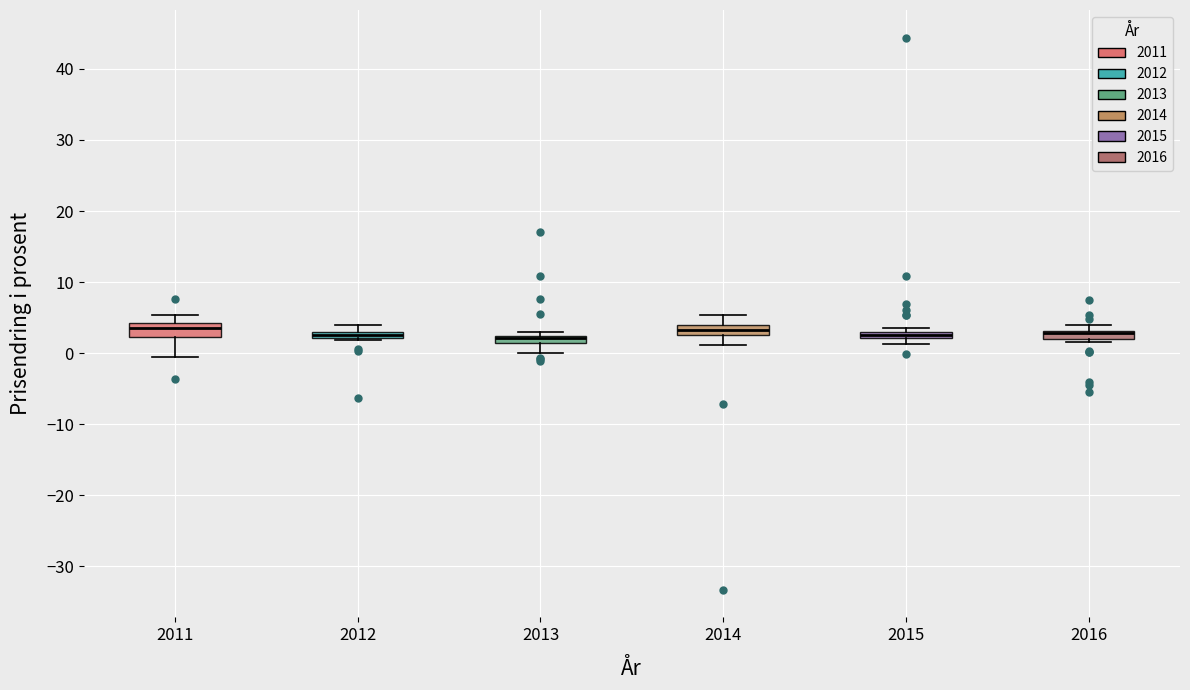

Where is the upper edge of the box at x = 2013 on the y-axis? The values are not printed on the chart, so give them approximately, as read against the axis.

2